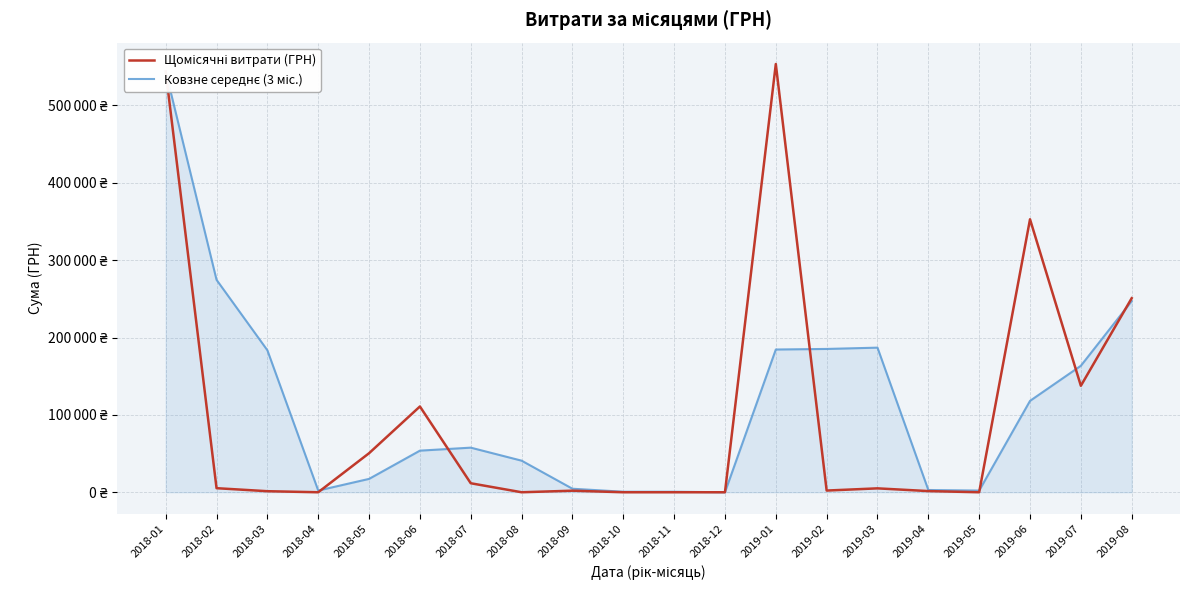

Is this an area chart (filled region under the line)?

No